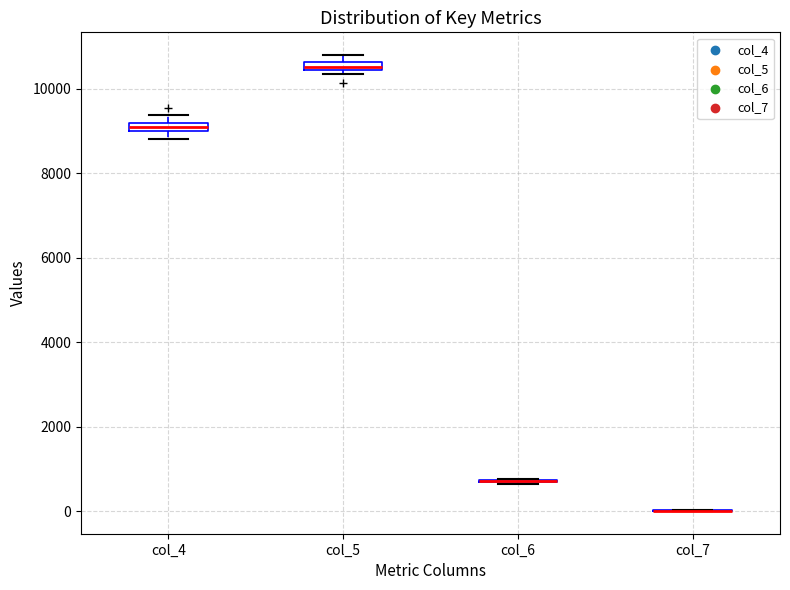

Where is the upper edge of the box for col_4 on the y-axis? The values are not printed on the chart, so give them approximately, as read against the axis.

9200